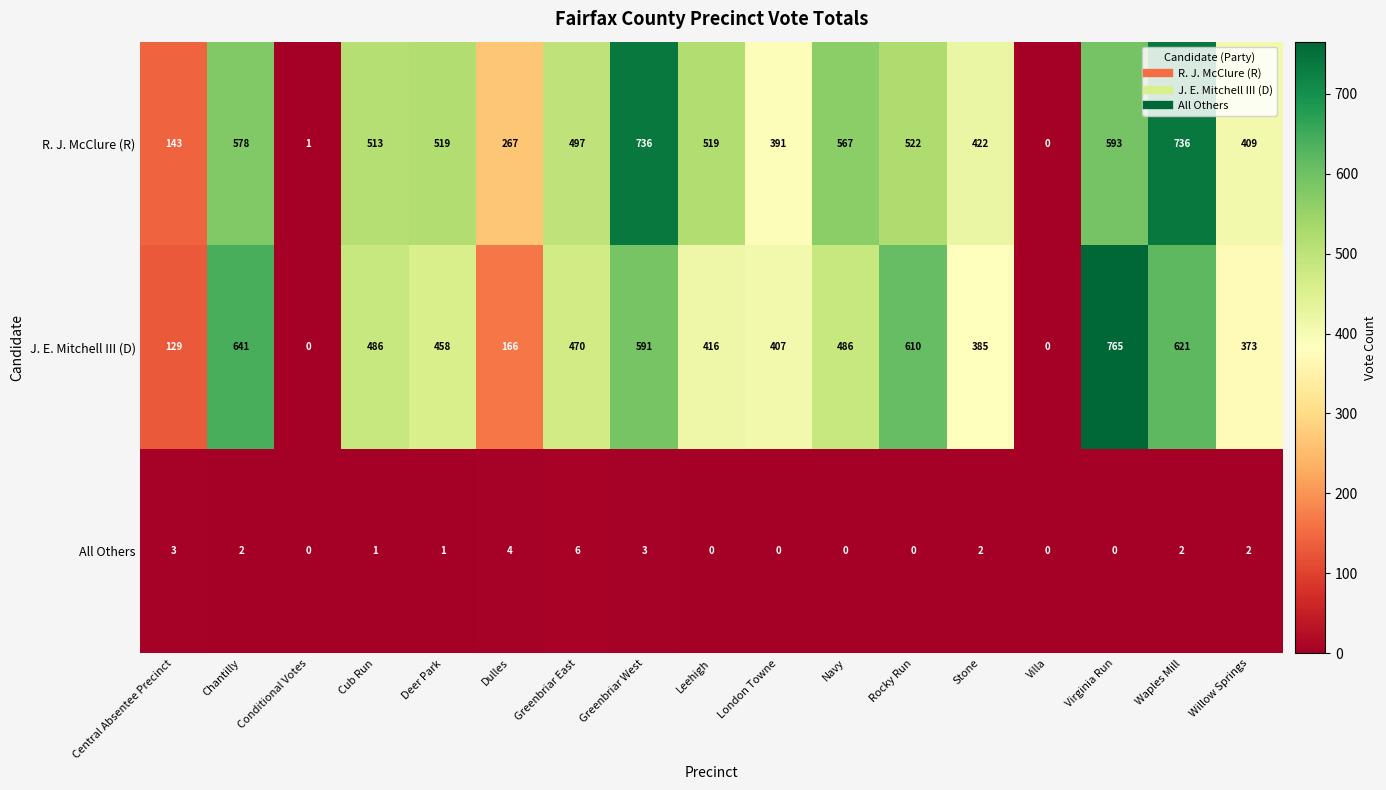

At how many categories does at least one series exceed 363?

13